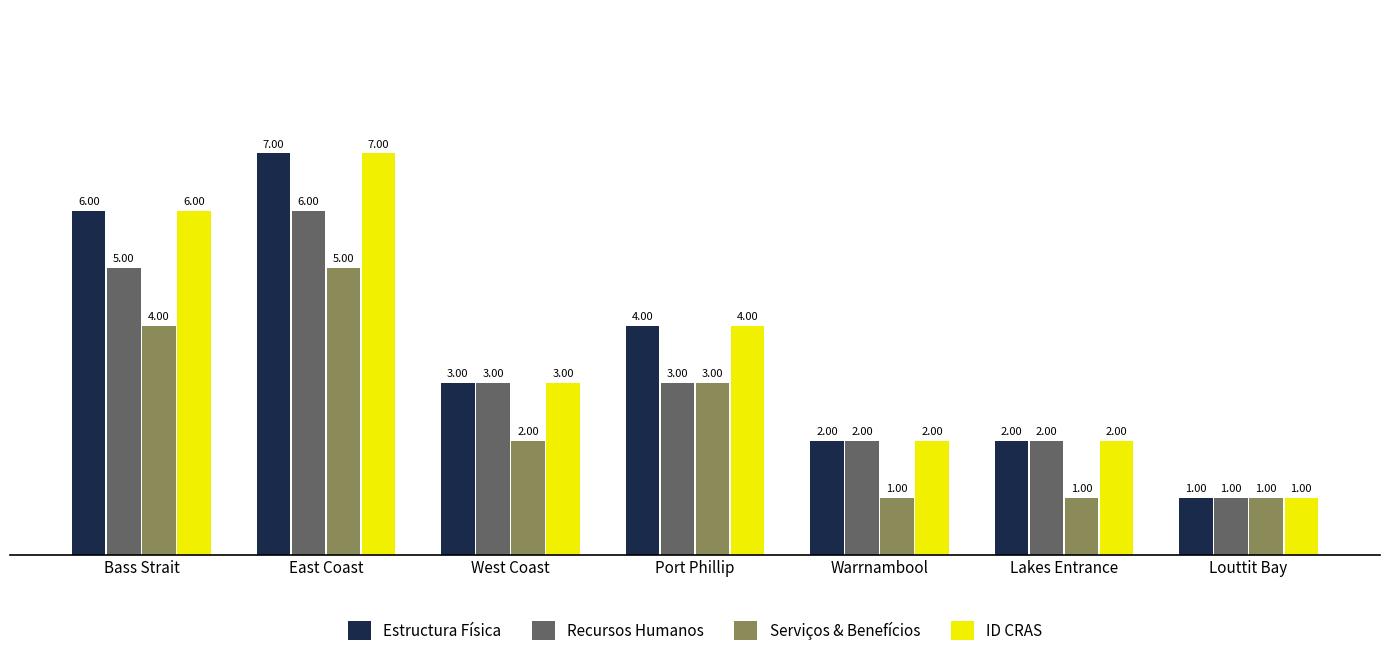

At which label does Estructura Física reach its minimum?

Louttit Bay